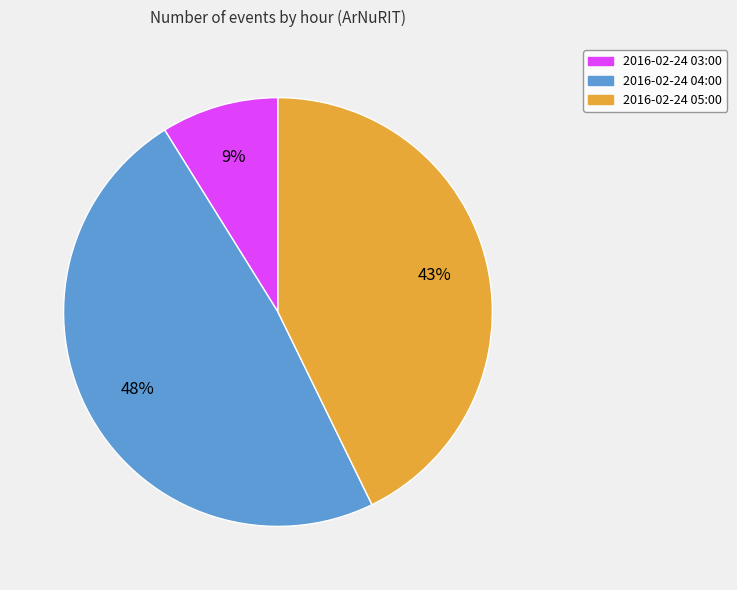

Is there a majority slice in this chart?

No